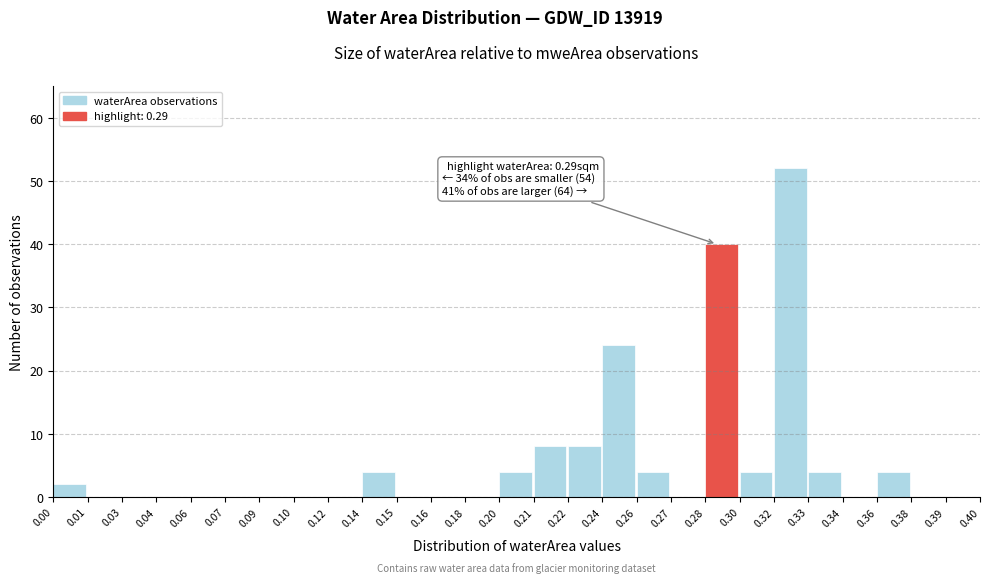

Reading left to right, extract all data points from this chart.

0.00=2	0.01=0	0.03=0	0.04=0	0.06=0	0.07=0	0.09=0	0.10=0	0.12=0	0.14=4	0.15=0	0.16=0	0.18=0	0.20=4	0.21=8	0.22=8	0.24=24	0.26=4	0.27=0	0.28=40	0.30=4	0.32=52	0.33=4	0.34=0	0.36=4	0.38=0	0.39=0